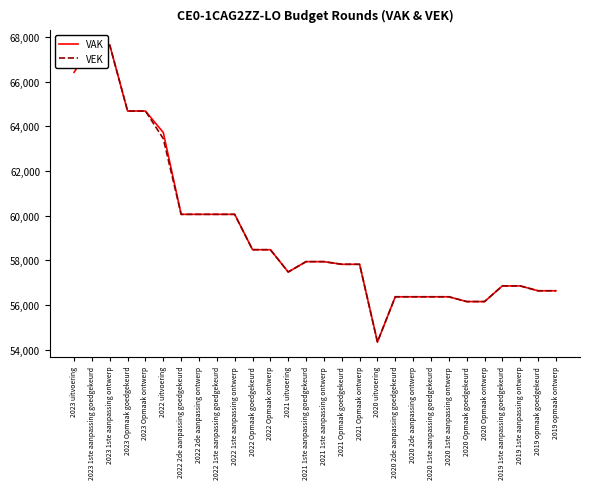

Where is VAK nearest to the value 60992?

2022 2de aanpassing goedgekeurd